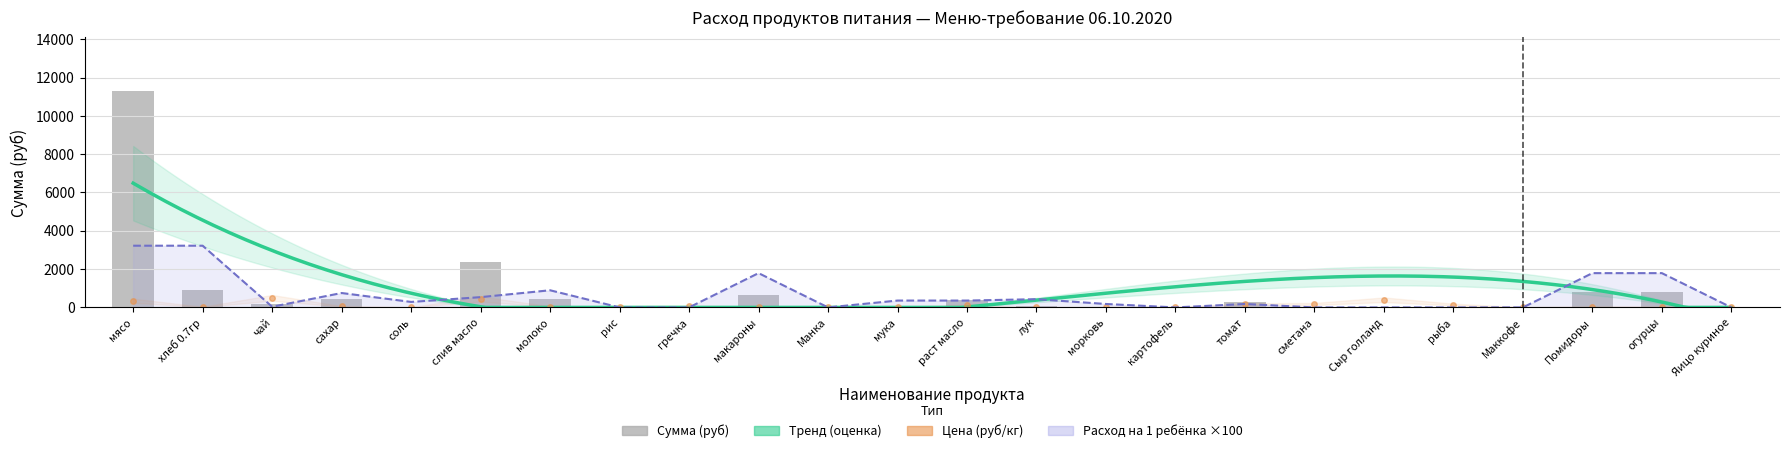

What is the difference between the maximum and minimum values?

11277.0